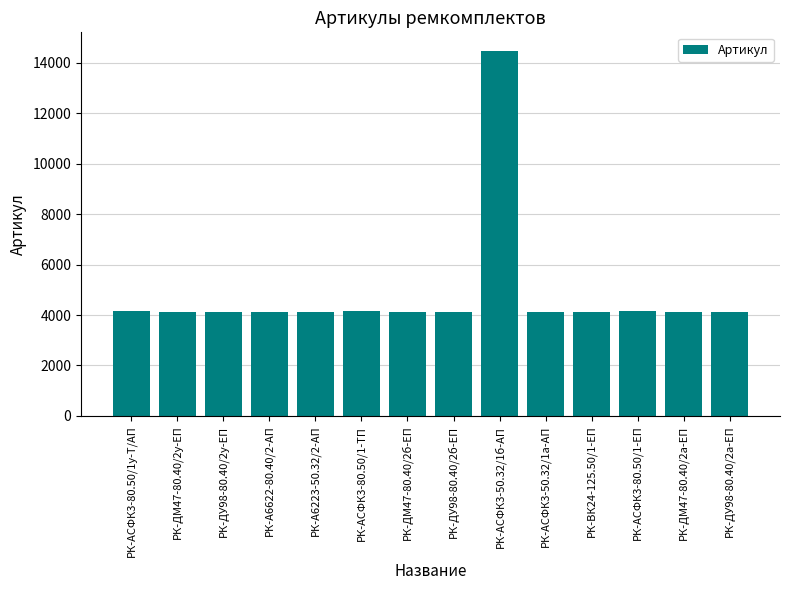

What is the label of the 11th bar from the right?

РК-А6622-80.40/2-АП